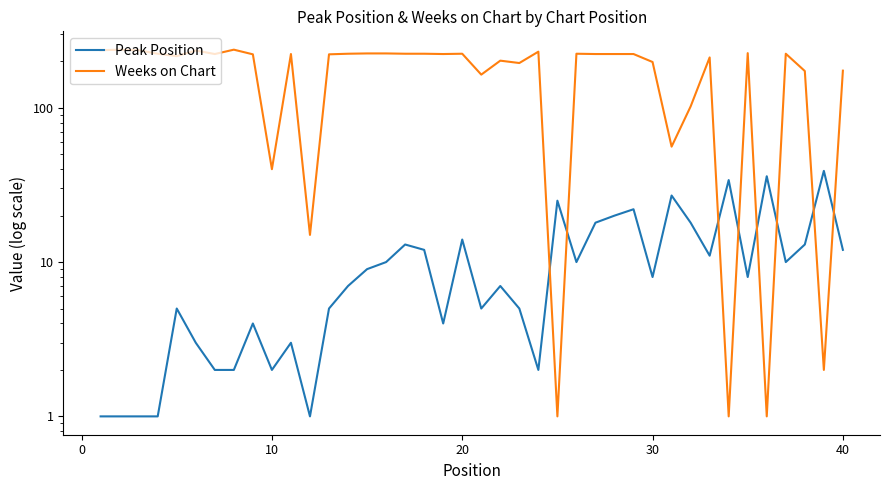

What are all the series names shown in the legend?

Peak Position, Weeks on Chart